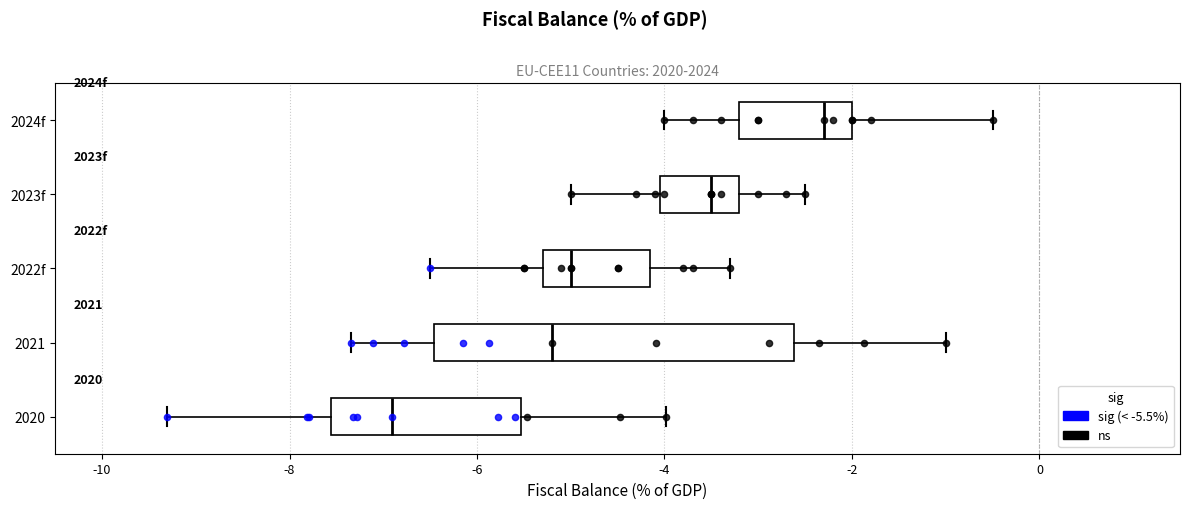

Reading bottom to top, read every box against the x-axis: the position of its median line, the range the box covers, and the ends of its whiskers. The values are not printed on the chart, so give them approximately, as read against the axis.

2020: median -7.0, box -7.6 to -5.6, whiskers -9.4 to -4.0
2021: median -5.2, box -6.4 to -2.6, whiskers -7.4 to -1.0
2022f: median -5.0, box -5.2 to -4.2, whiskers -6.4 to -3.2
2023f: median -3.4, box -4.0 to -3.2, whiskers -5.0 to -2.4
2024f: median -2.2, box -3.2 to -2.0, whiskers -4.0 to -0.4